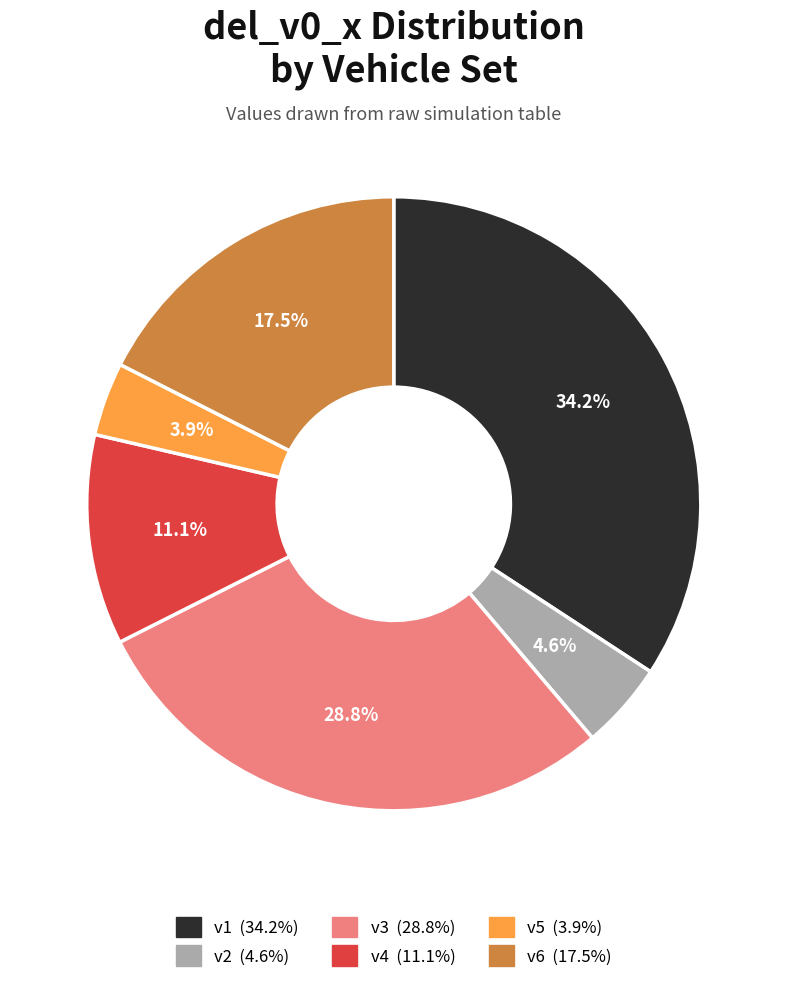

Does v6 represent more than half of the total?

No